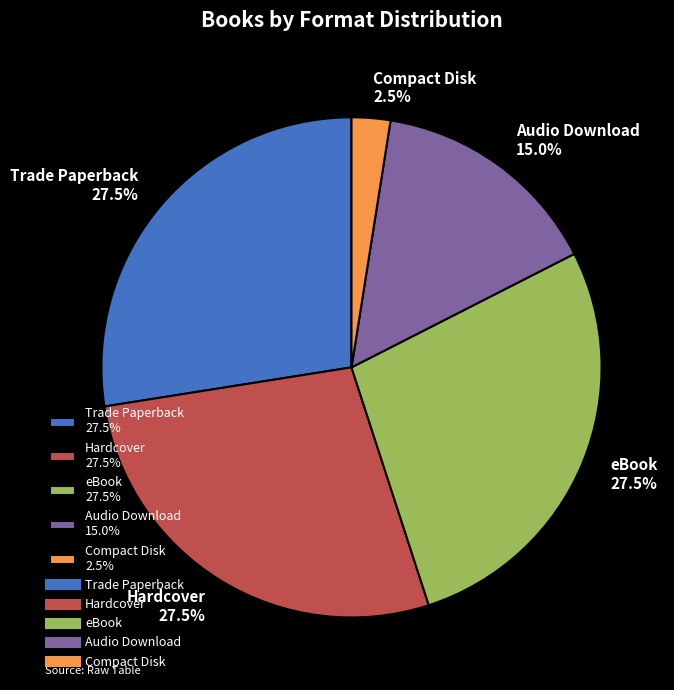

Is Hardcover 27.5% the majority of the pie?

No